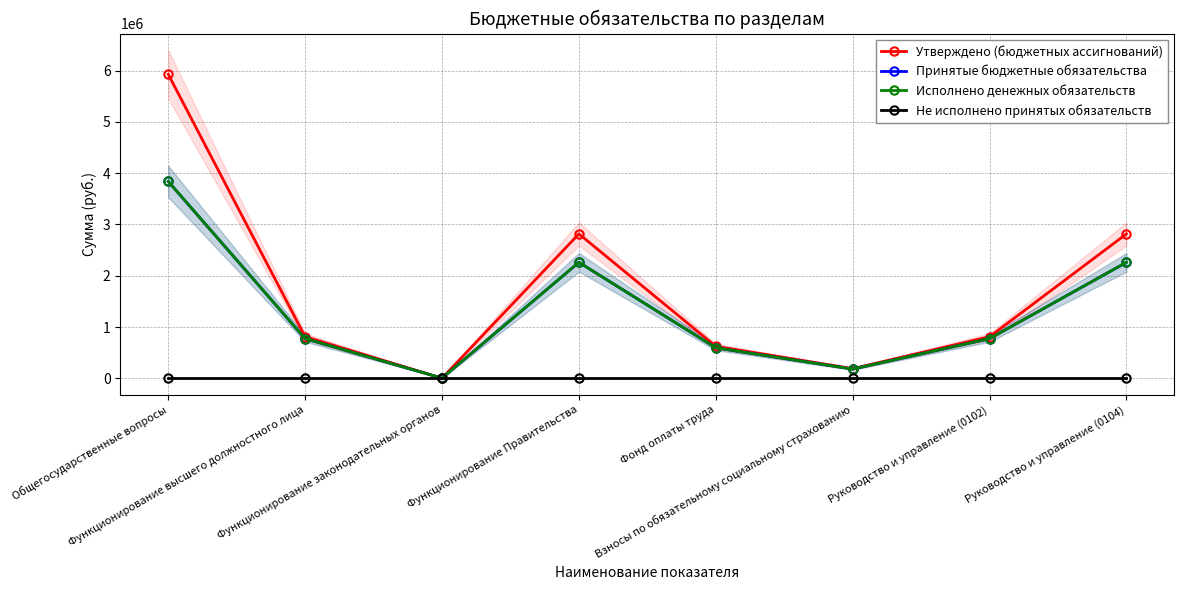

What is the difference between the Утверждено (бюджетных ассигнований) values at Функционирование высшего должностного лица and Руководство и управление (0104)?

2005011.8